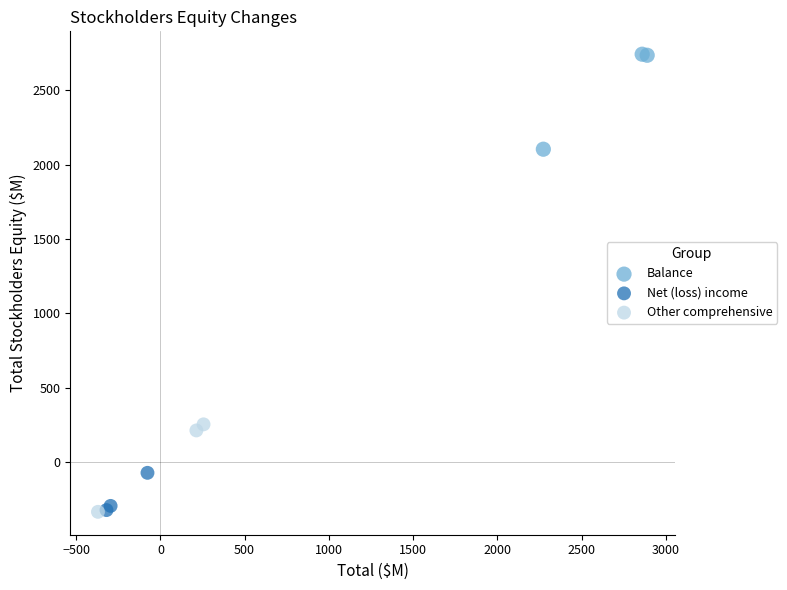

What are all the series names shown in the legend?

Balance, Net (loss) income, Other comprehensive